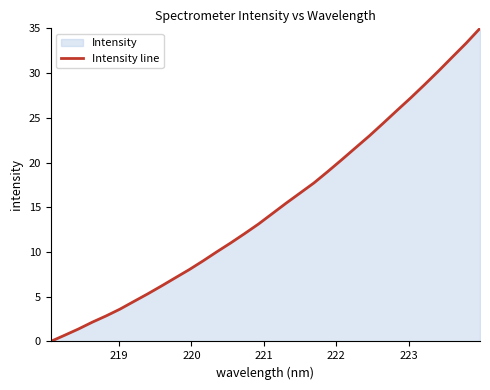

What is the difference between the maximum and minimum values?

35.0